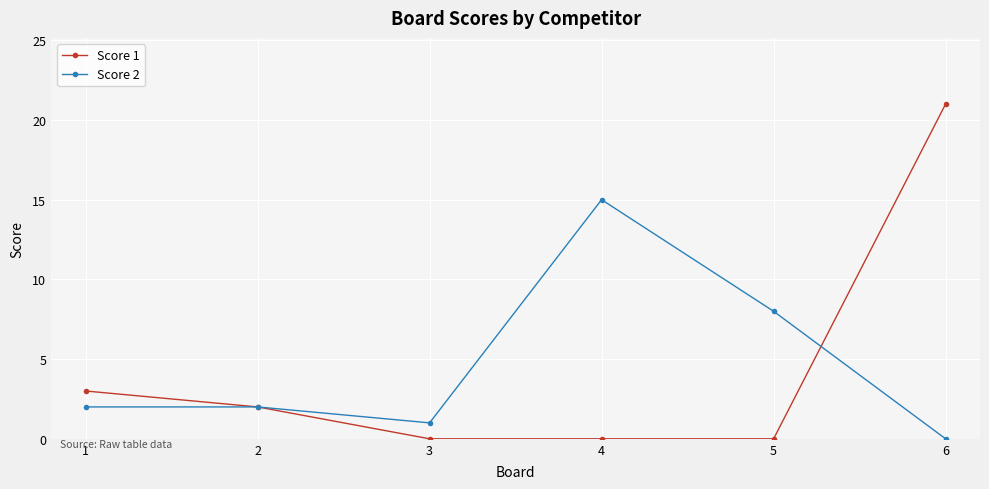

Rank the series at 5 from lowest to highest value.

Score 1, Score 2